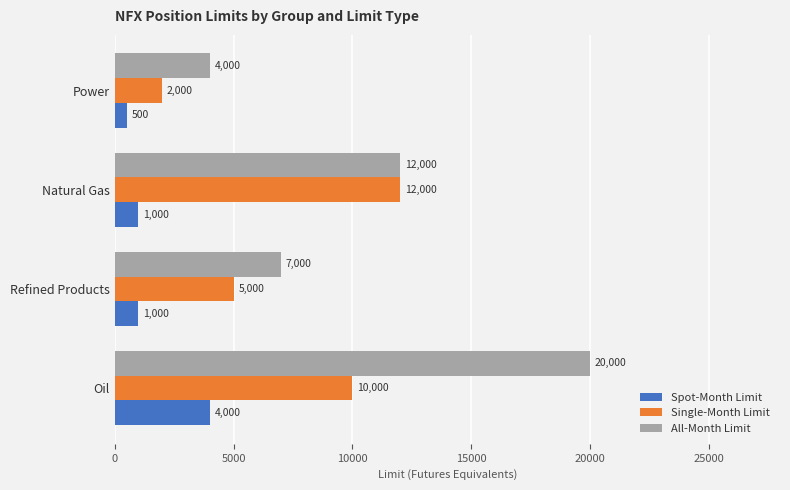

What is the difference between the second highest and second lowest values in the All-Month Limit series?

5000